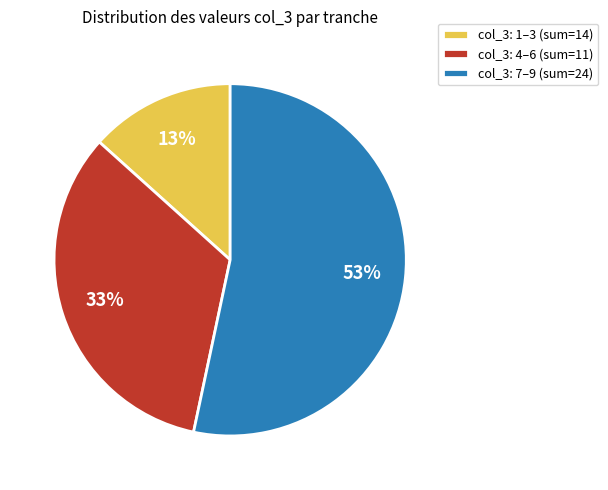

Do col_3: 4–6 (sum=11) and col_3: 1–3 (sum=14) together represent more than half of the pie?

No